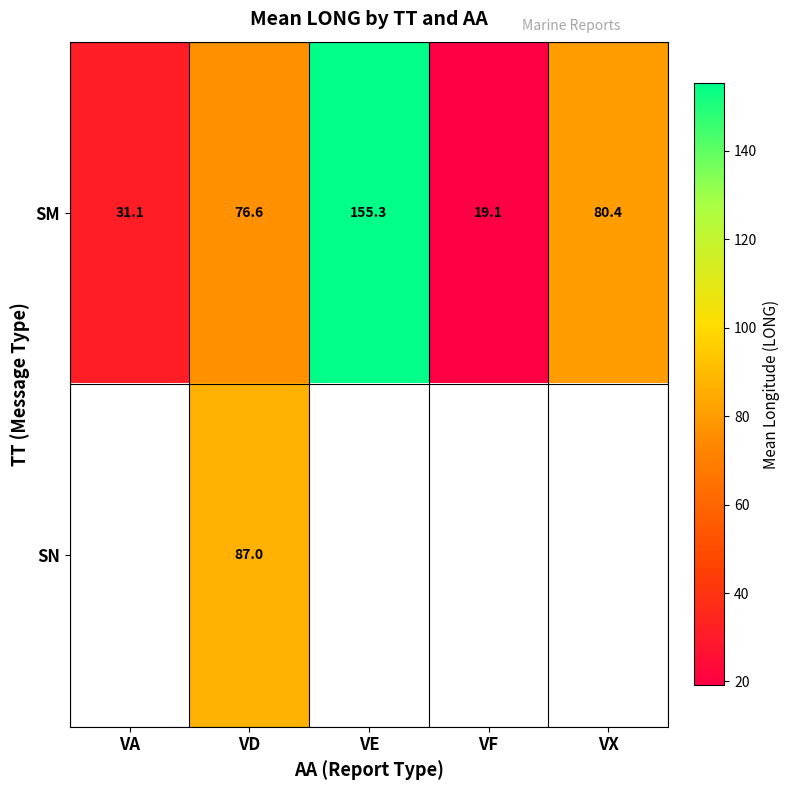

At which label is SM closest to 87?

VX